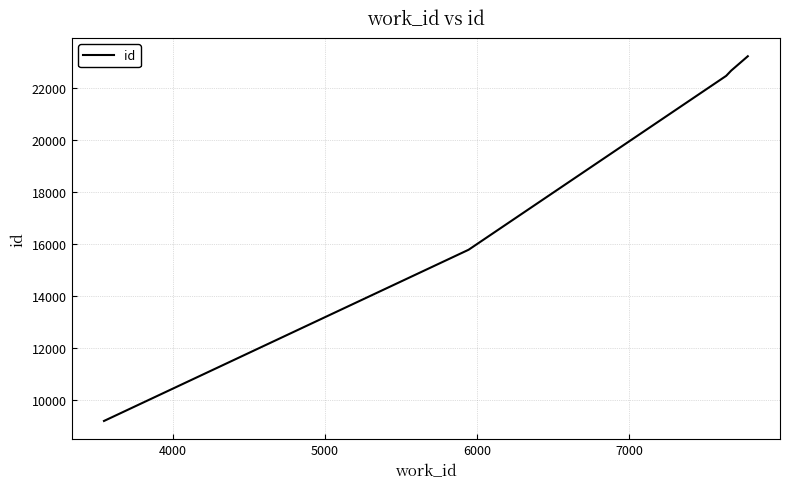

How many values are below 22486?

2